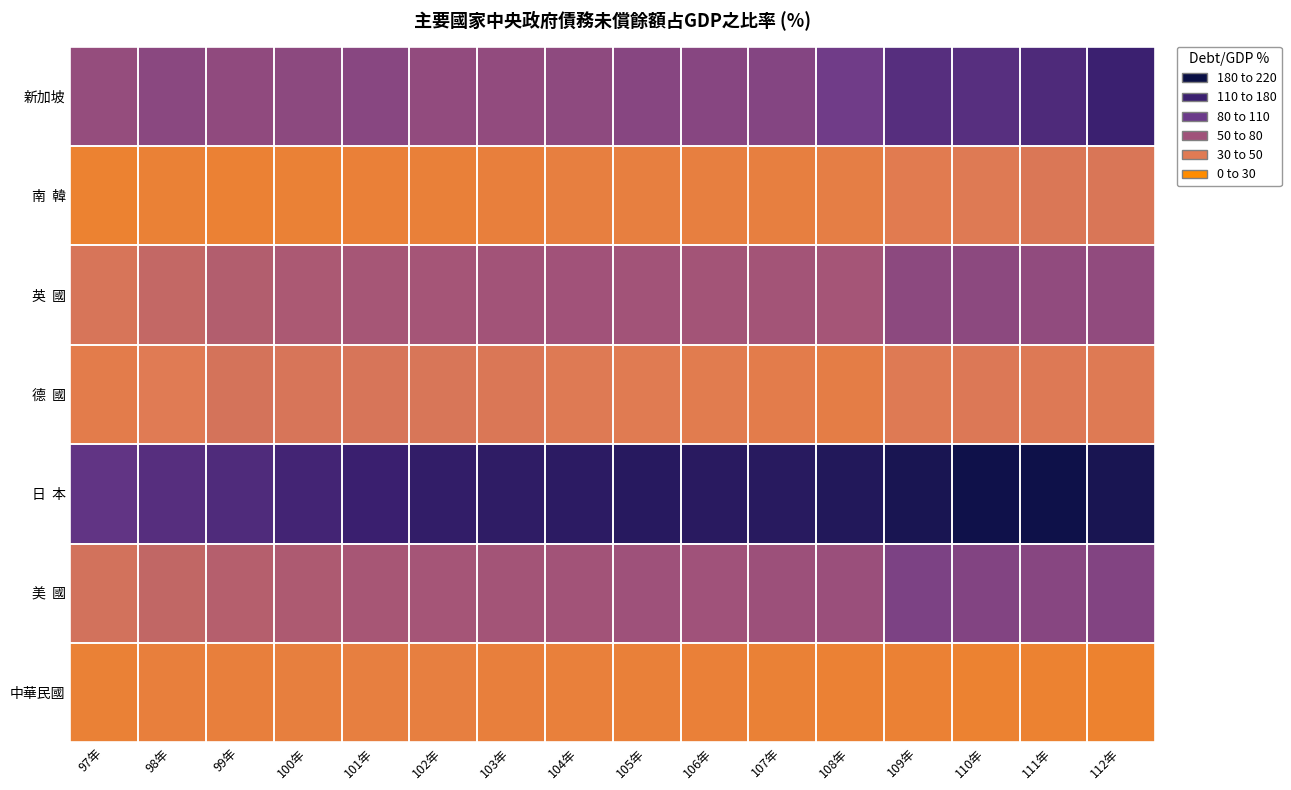

Which category has the lowest value across all series?

112年